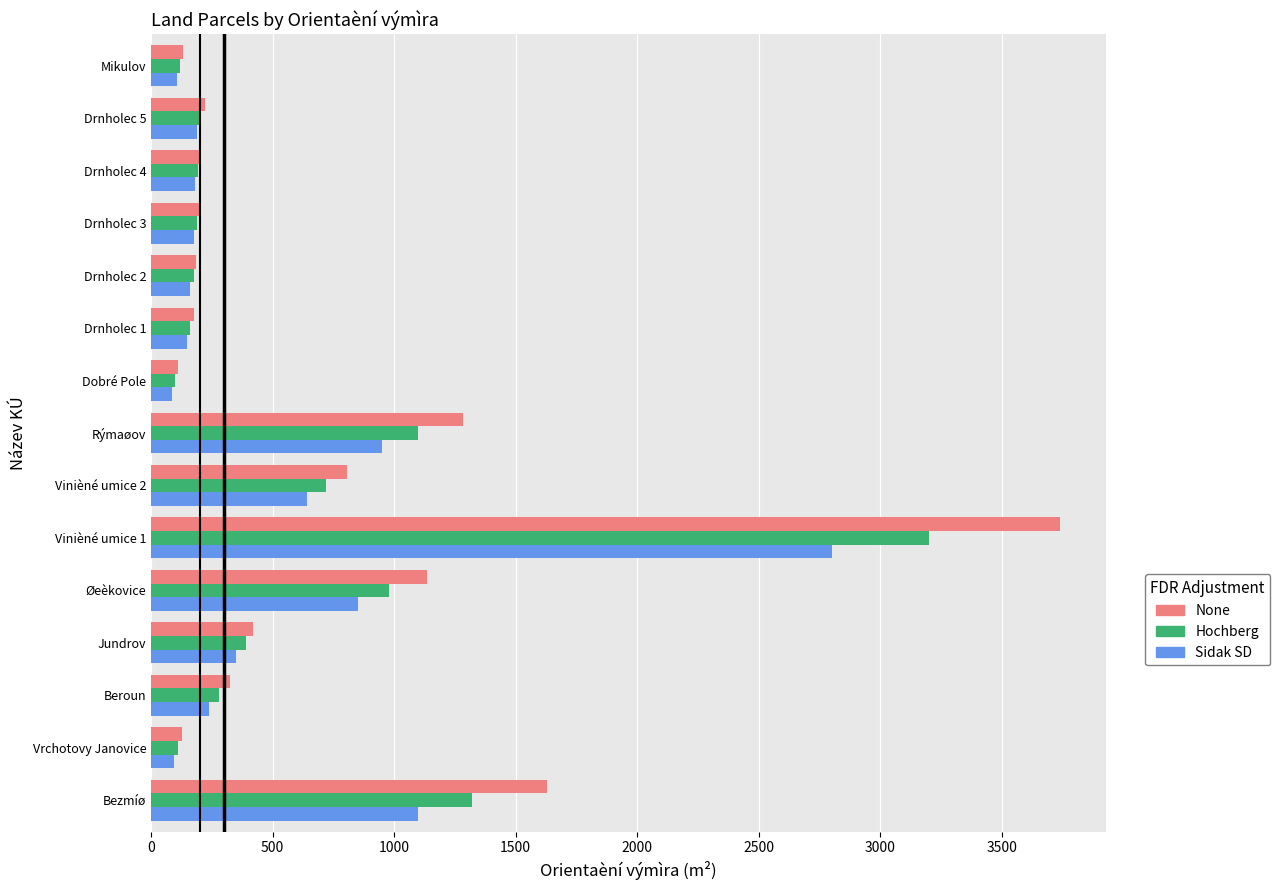

What is the highest value of the Hochberg series?

3200